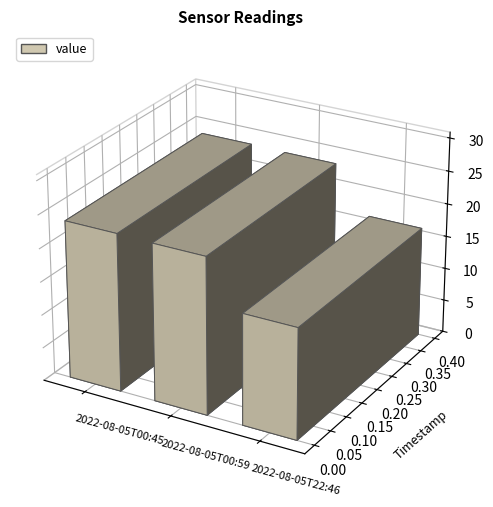

What is the change in value from 2022-08-05T00:59 to 2022-08-05T22:46?

-6.9